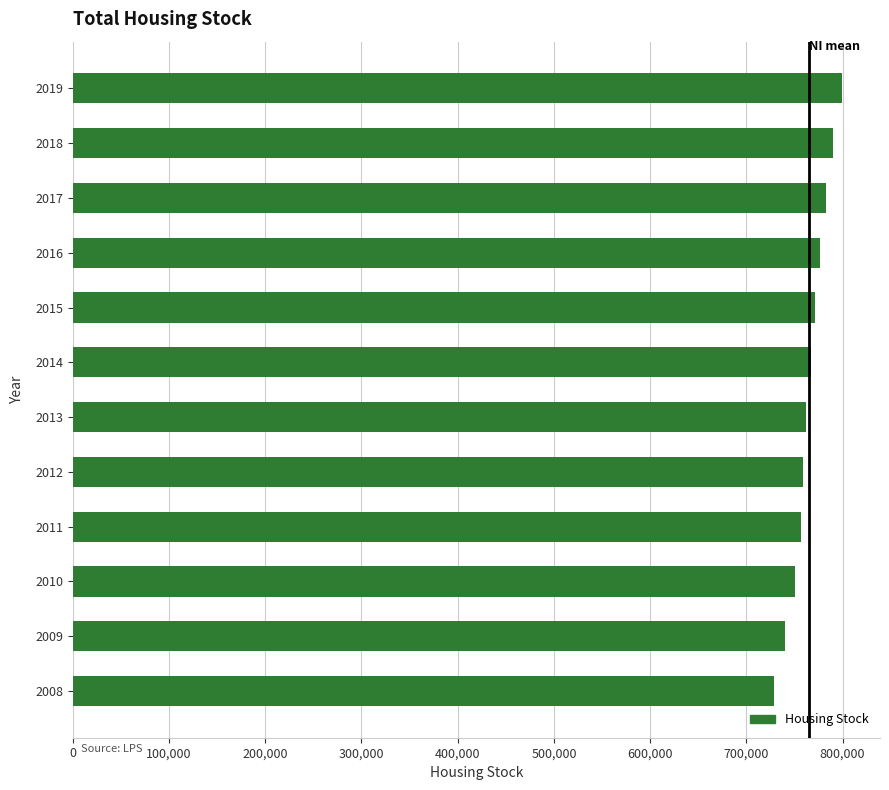

Approximately how many times larger is the value at 2012 compared to 2018?

1.0